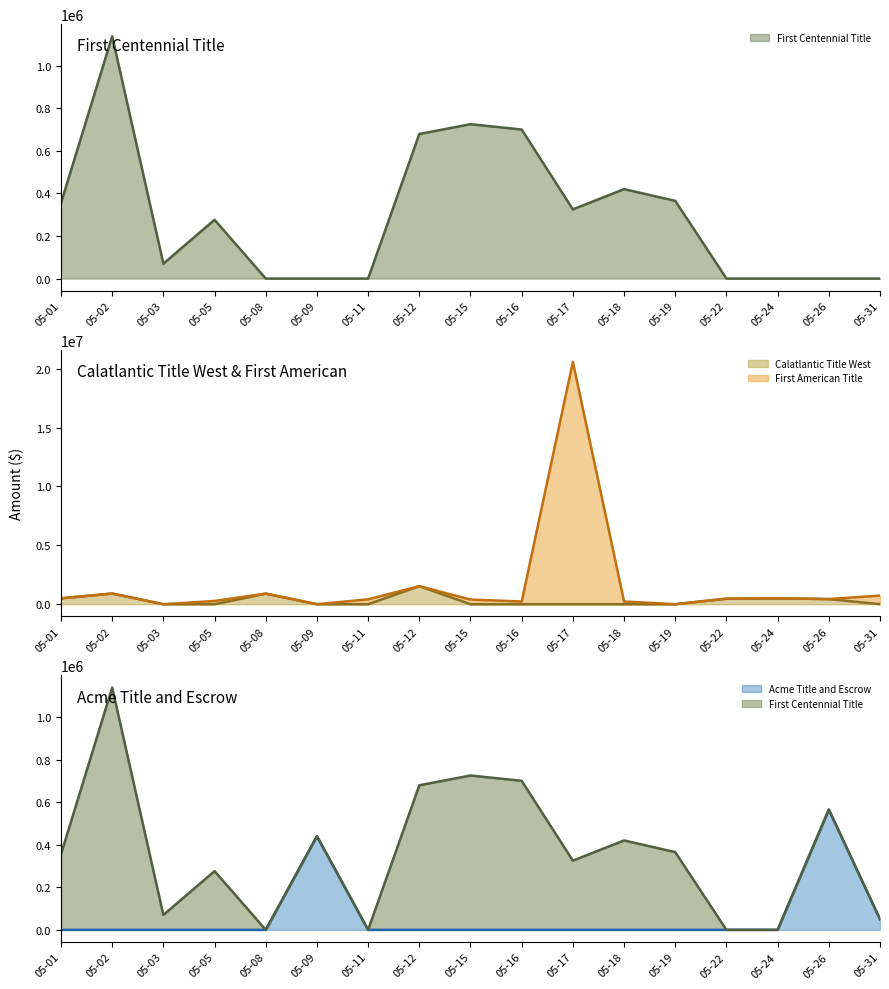

Rank the series by their maximum value, from highest to lowest.

First American Title (line), Calatlantic Title West (line), First Centennial Title (line), Acme Title and Escrow (line)